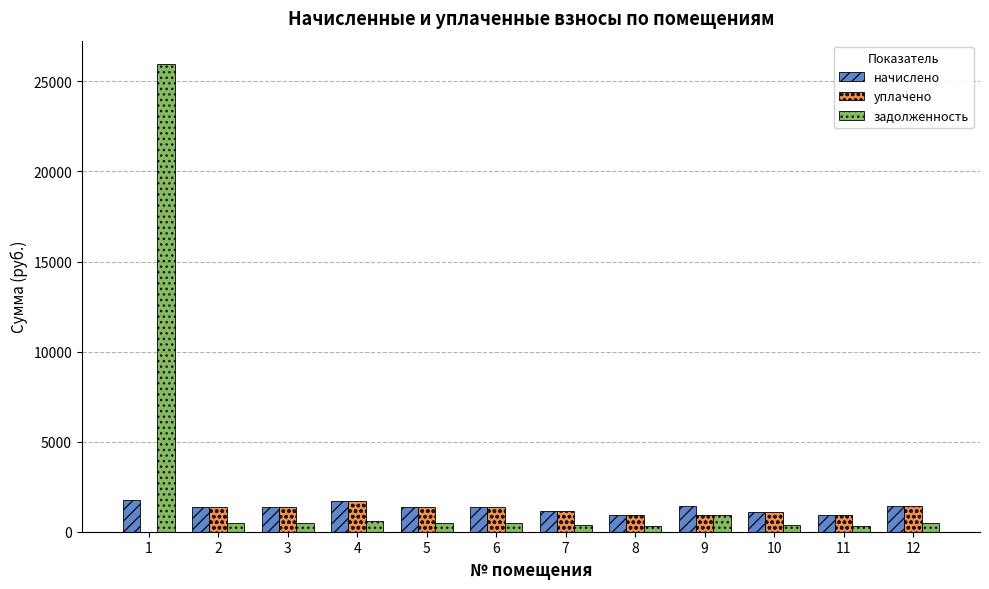

Which series has the largest total across all categories?

задолженность